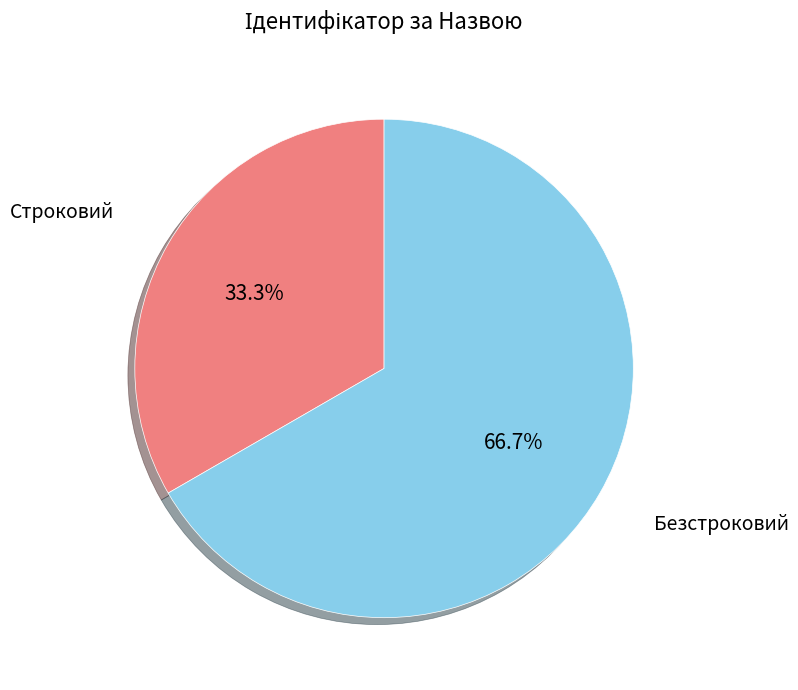

Is it true that Строковий is 33% of the pie?

True